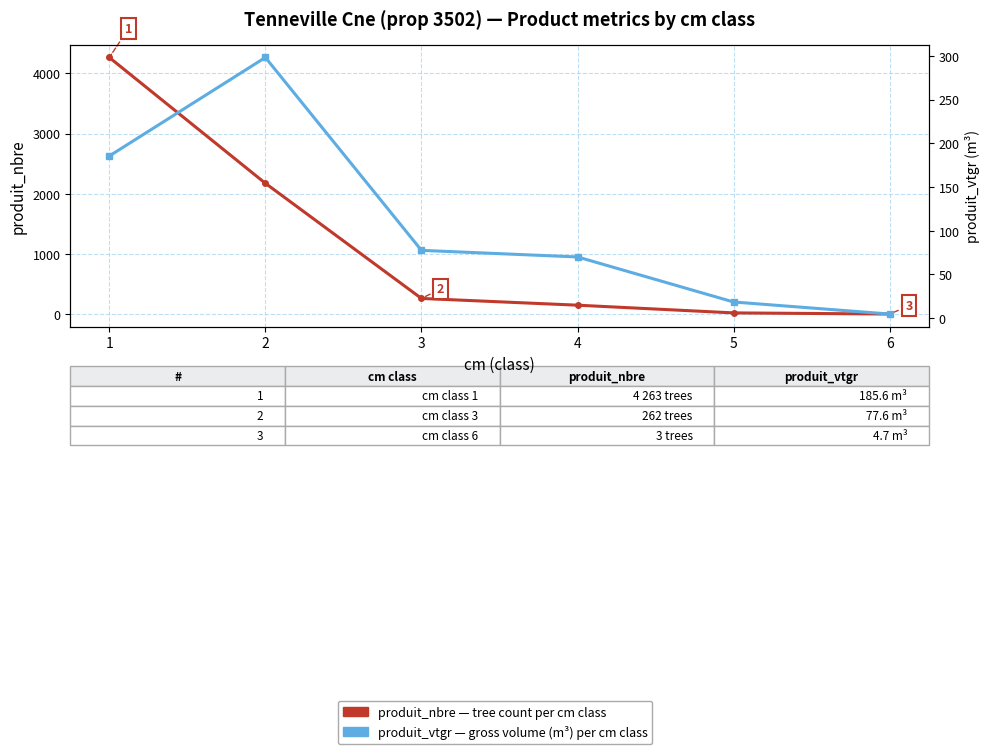

List the series in order of their overall mean, lowest first.

produit_vtgr (gross volume), produit_nbre (tree count)